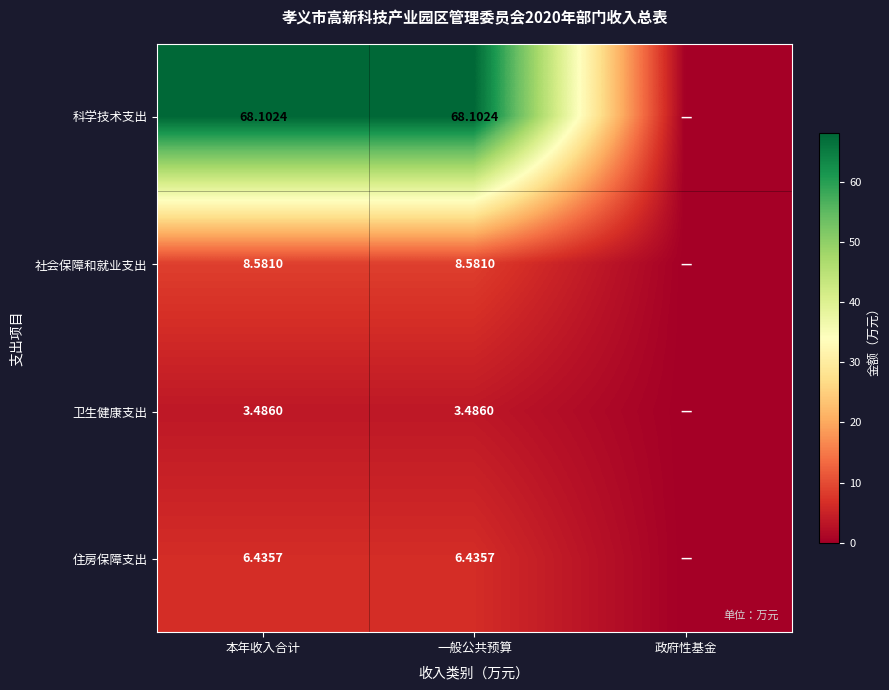

At how many categories does at least one series exceed 30?

2